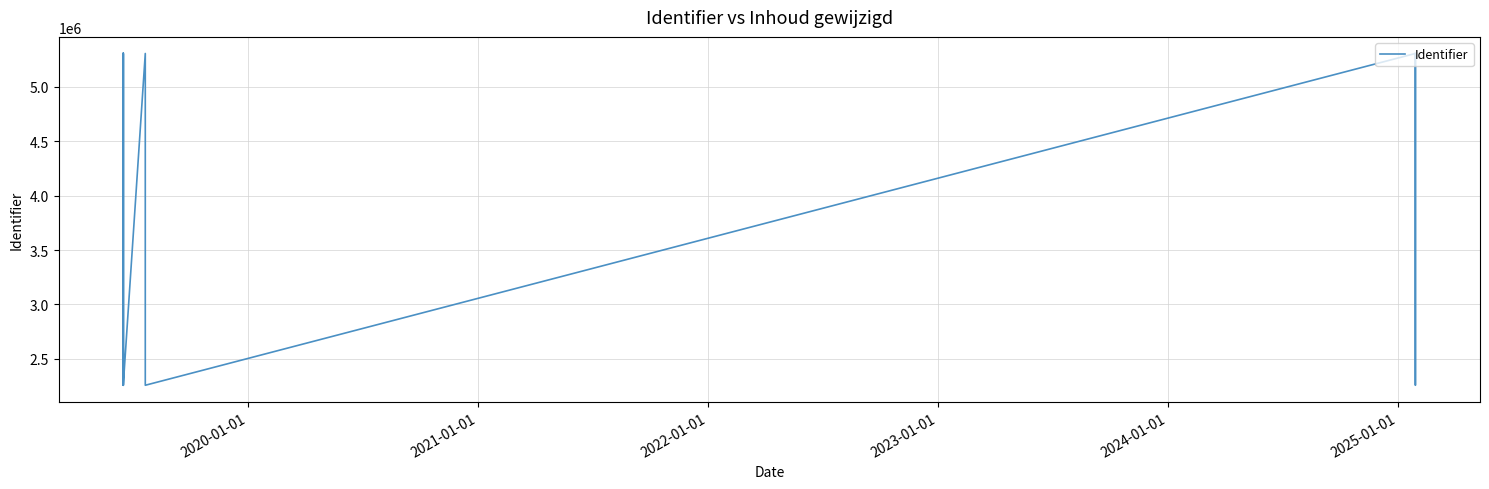

Reading right to left, list all the values displayed in this chart.

5306061	2256959	5306059	2256967	5306063	2256983	5306070	2256980	5306067	5306066	2256977	2256974	2256972	2256969	5306058